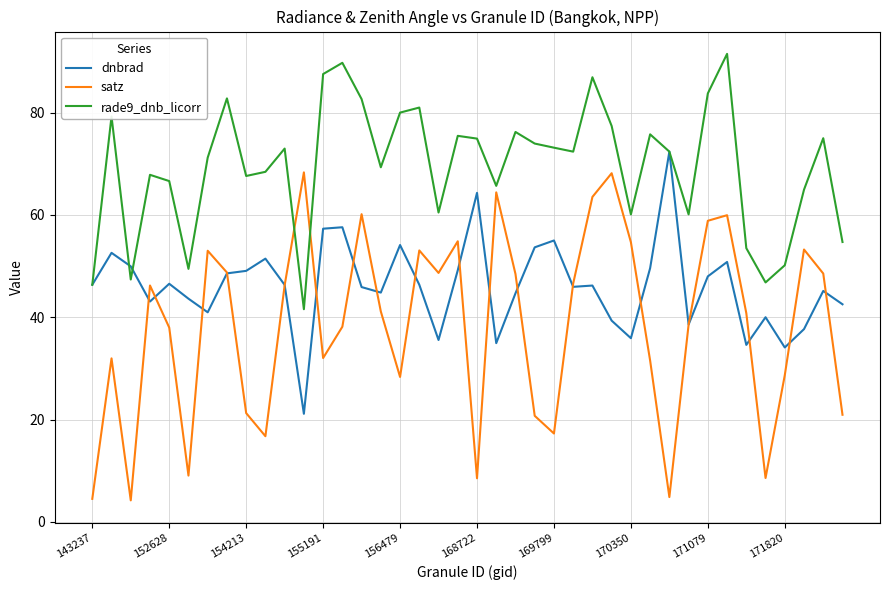

Which series has the largest total across all categories?

rade9_dnb_licorr